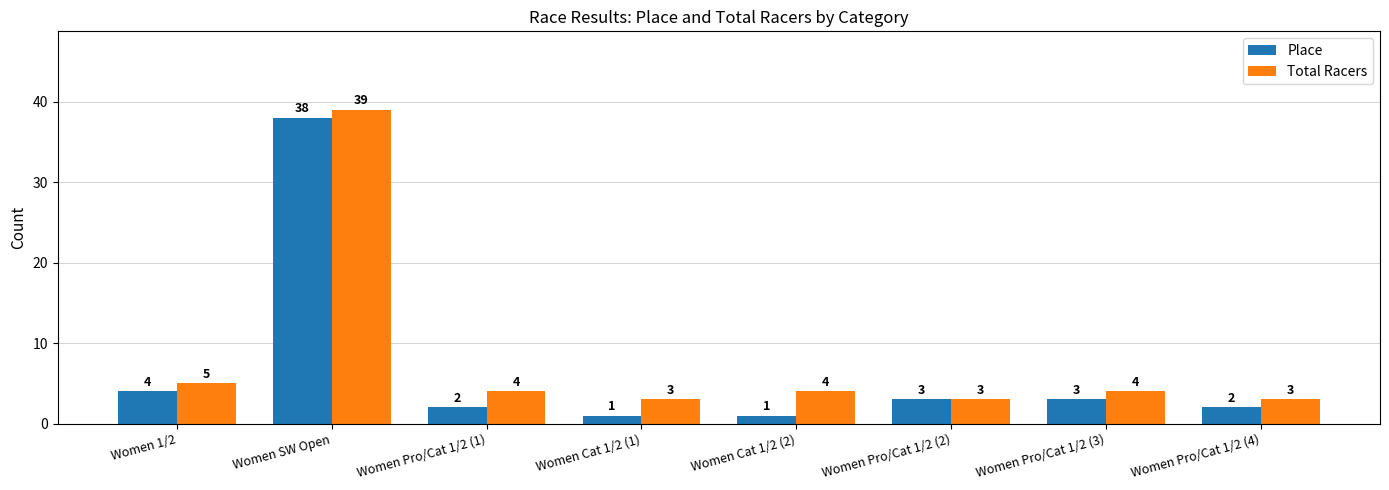

What is the sum of all Total Racers values?

65